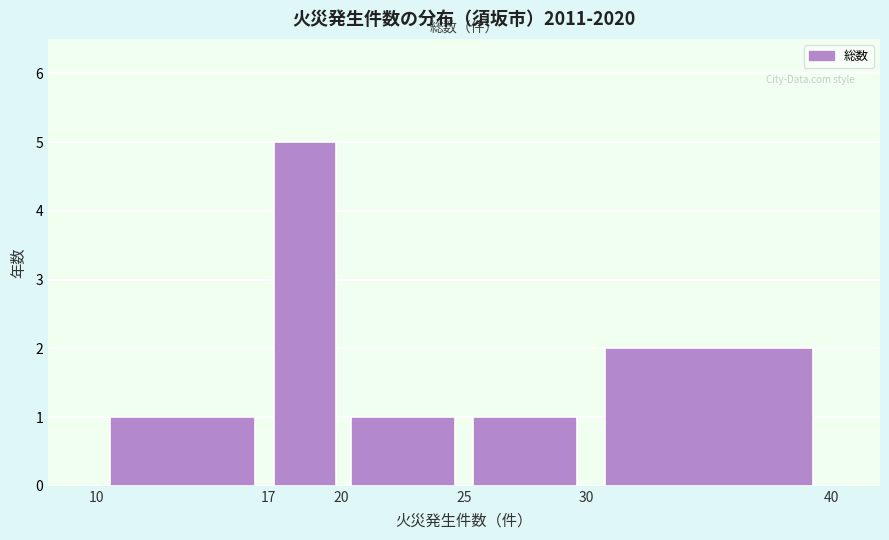

Which range on the x-axis has the tallest bar?

17 to 20